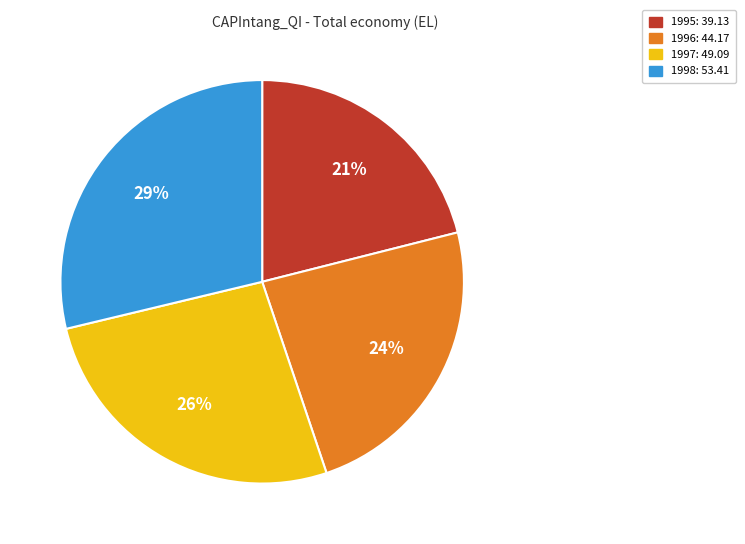

How many slices are in this pie chart?

4